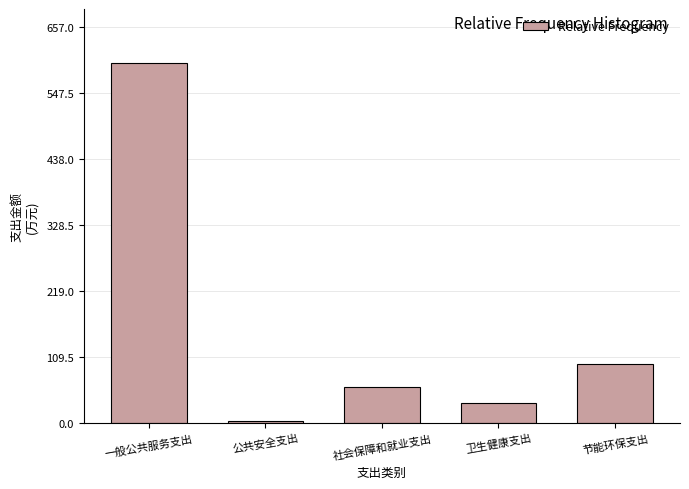

Reading left to right, extract all data points from this chart.

597.2	2.7	59.6	32.8	97.2